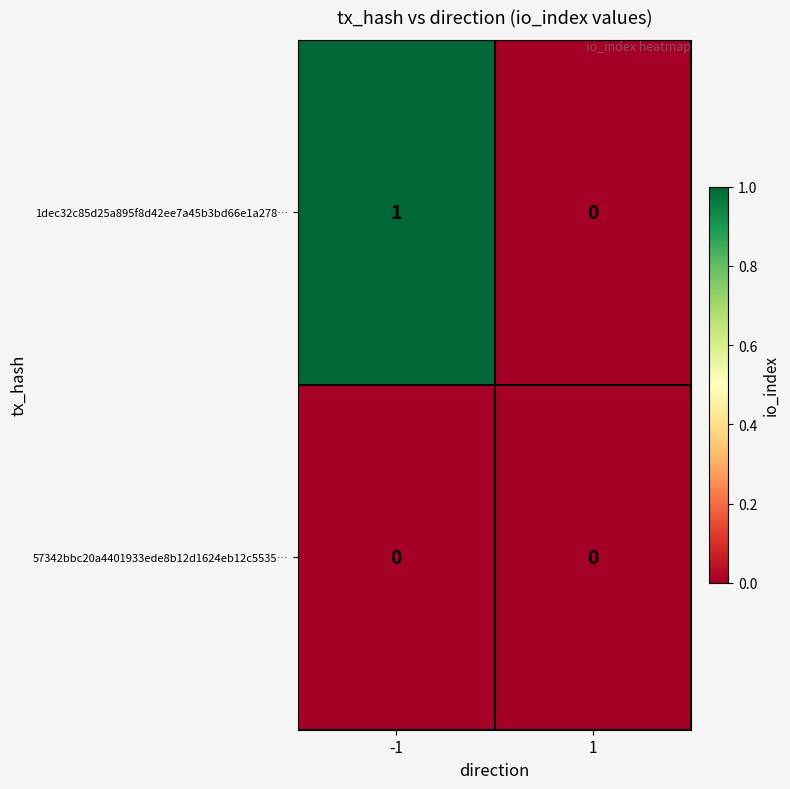

What is the total value across all series at -1?

1